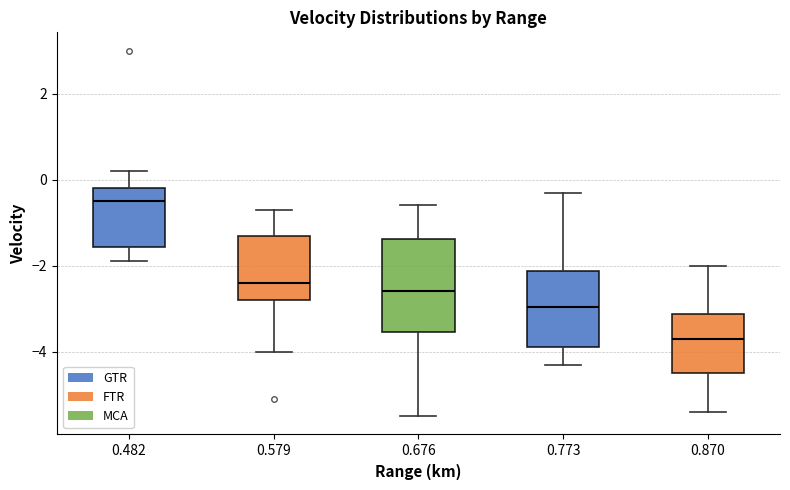

Reading left to right, read every box against the y-axis: the position of its median line, the range the box covers, and the ends of its whiskers. The values are not printed on the chart, so give them approximately, as read against the axis.

0.482: median -0.4, box -1.6 to -0.2, whiskers -1.8 to 0.2
0.579: median -2.4, box -2.8 to -1.2, whiskers -4.0 to -0.6
0.676: median -2.6, box -3.6 to -1.4, whiskers -5.4 to -0.6
0.773: median -3.0, box -3.8 to -2.2, whiskers -4.2 to -0.2
0.870: median -3.6, box -4.4 to -3.2, whiskers -5.4 to -2.0